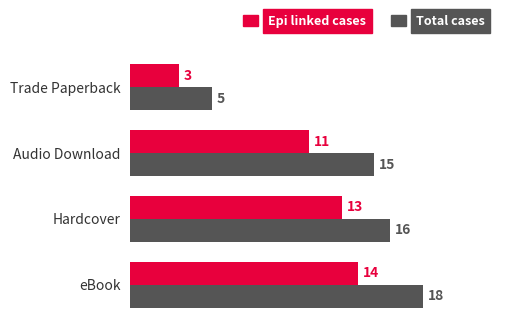

What is the average value of the Total cases series?

14